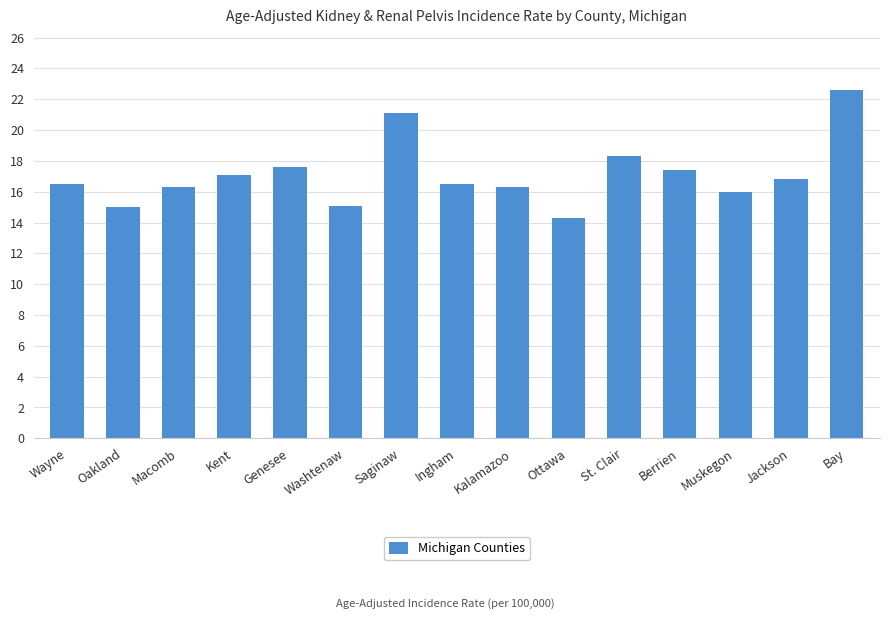

What is the change in value from Oakland to Ingham?

+1.5